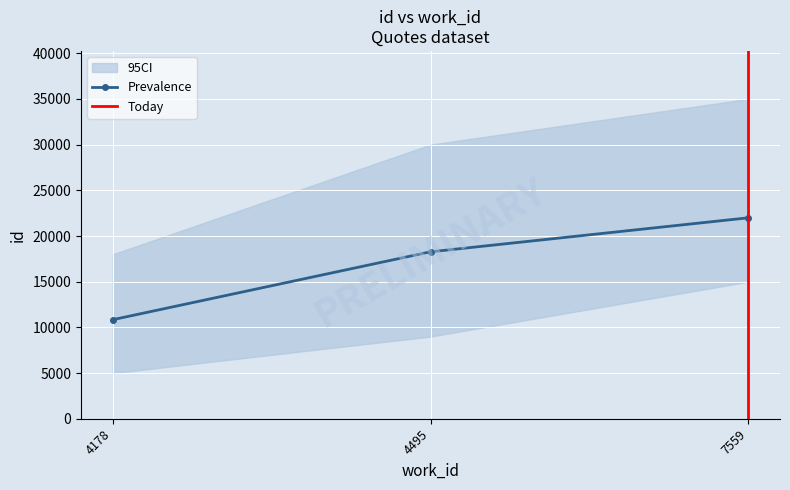

How many values are below 18272?

1